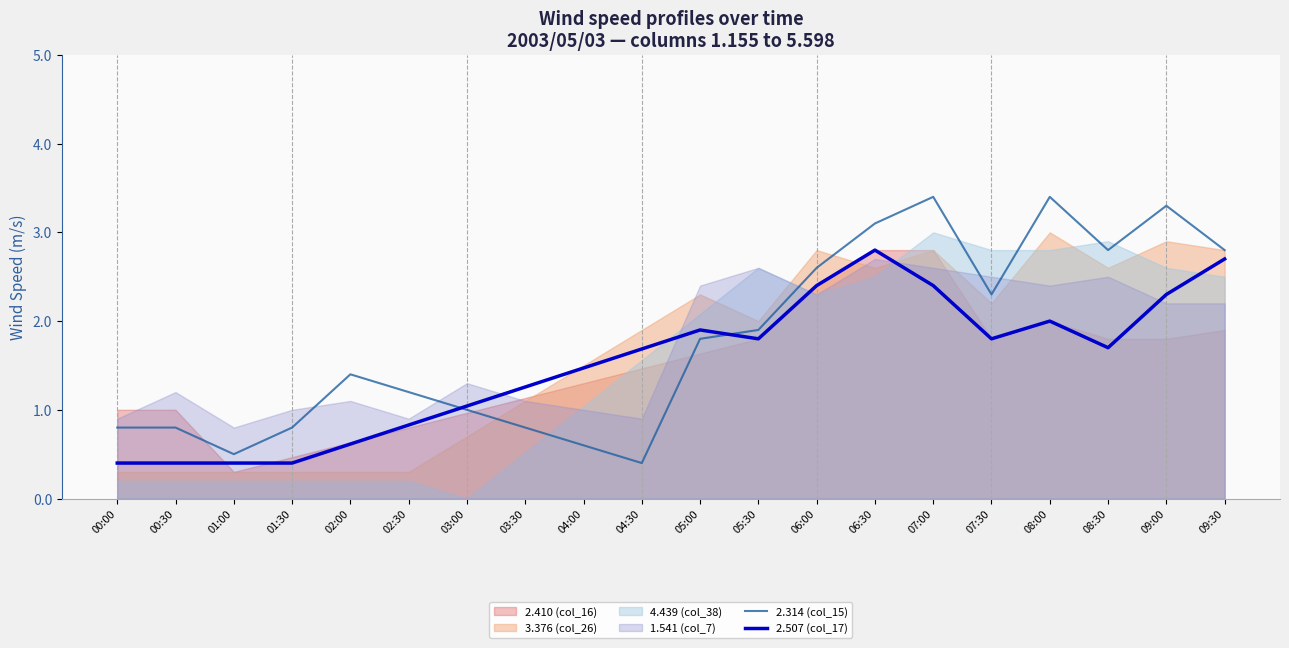

How many values in the 2.507 (col_17) series exceed 1?

14